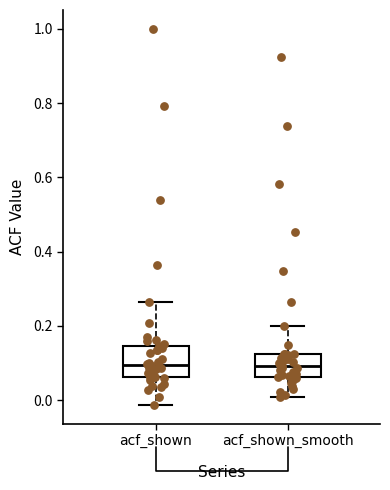

Reading left to right, transcribe this box plot: for each box, give where its median line is, the range the box spans, and where its two whiskers end, as read against the y-axis. The values are not printed on the chart, so give them approximately, as read against the axis.

acf_shown: median 0.10, box 0.06 to 0.14, whiskers -0.02 to 0.26
acf_shown_smooth: median 0.10, box 0.06 to 0.12, whiskers 0.00 to 0.20